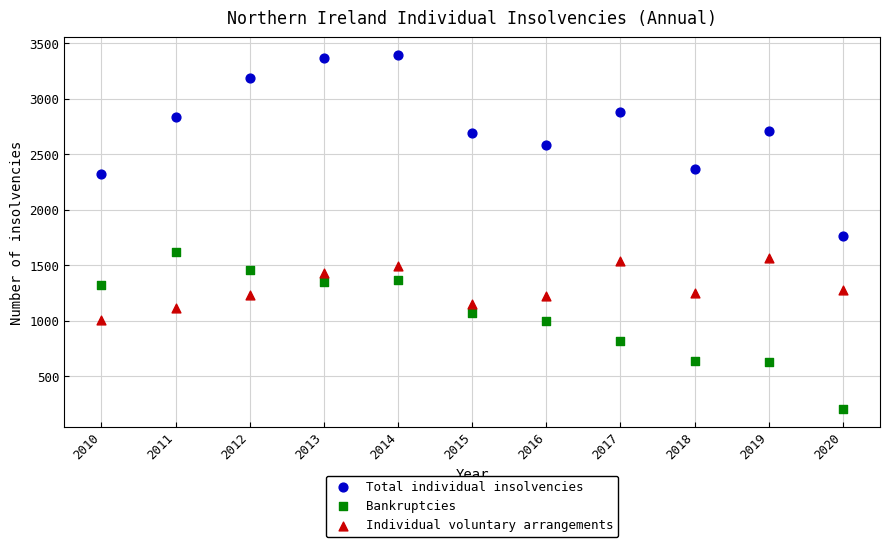

Which series reaches the minimum Y coordinate?

Bankruptcies